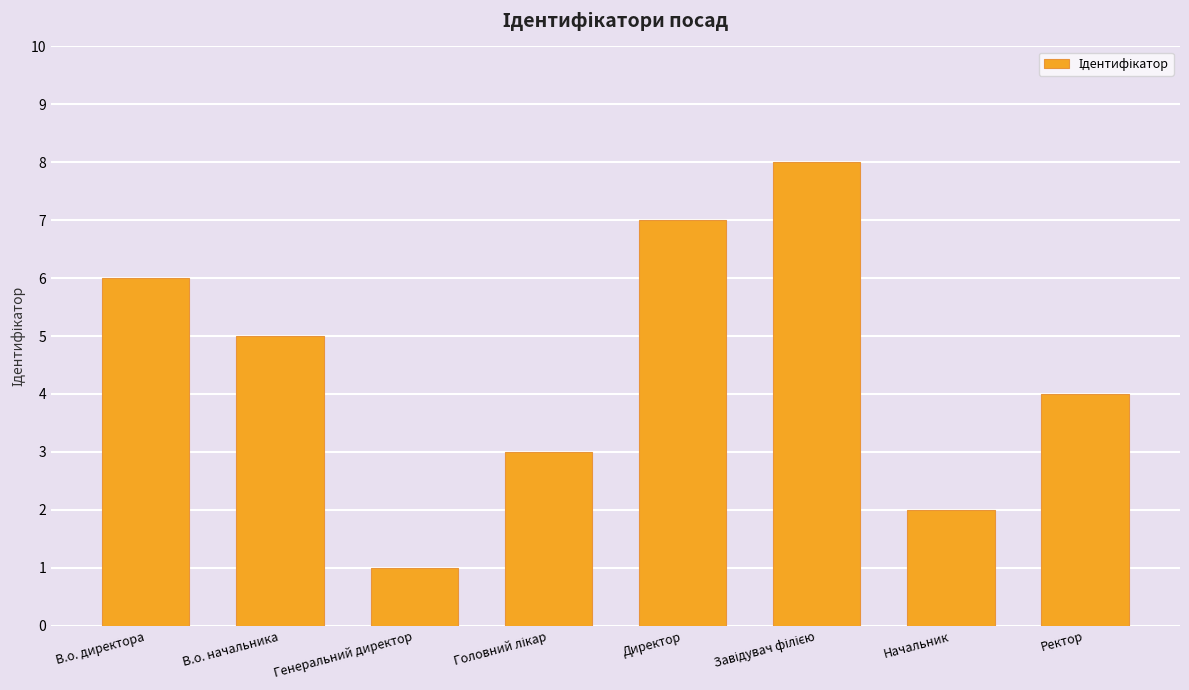

At which category does the chart reach its minimum across all series?

Генеральний директор